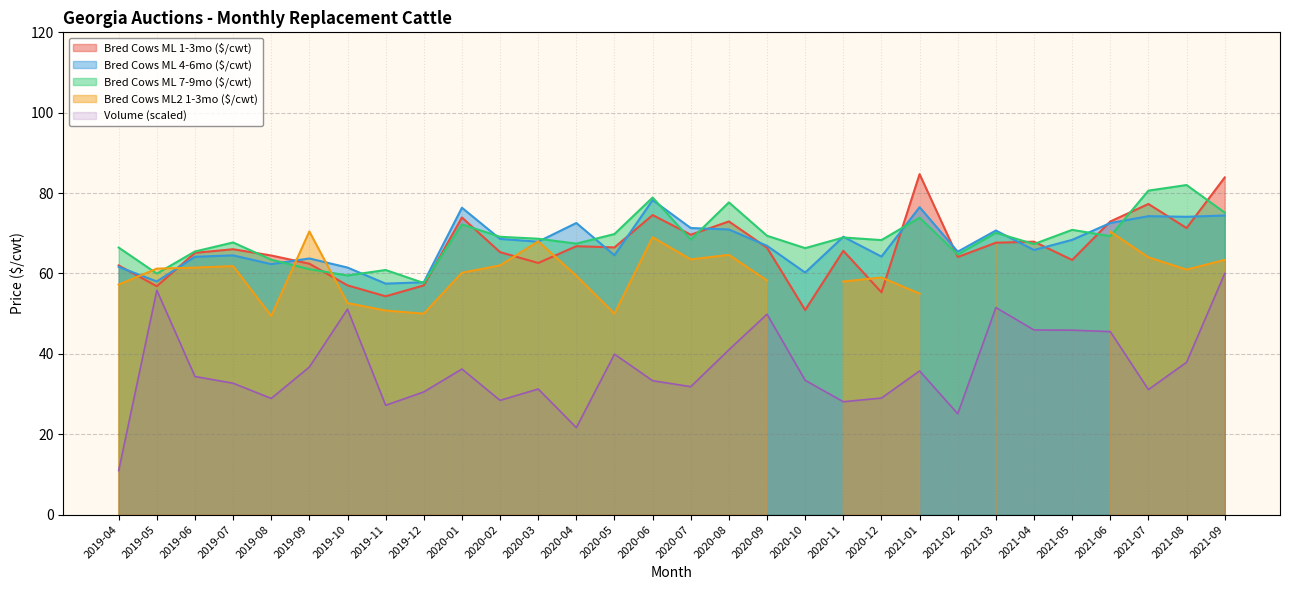

What is the difference between the highest and lowest values at 2020-11?

41.0